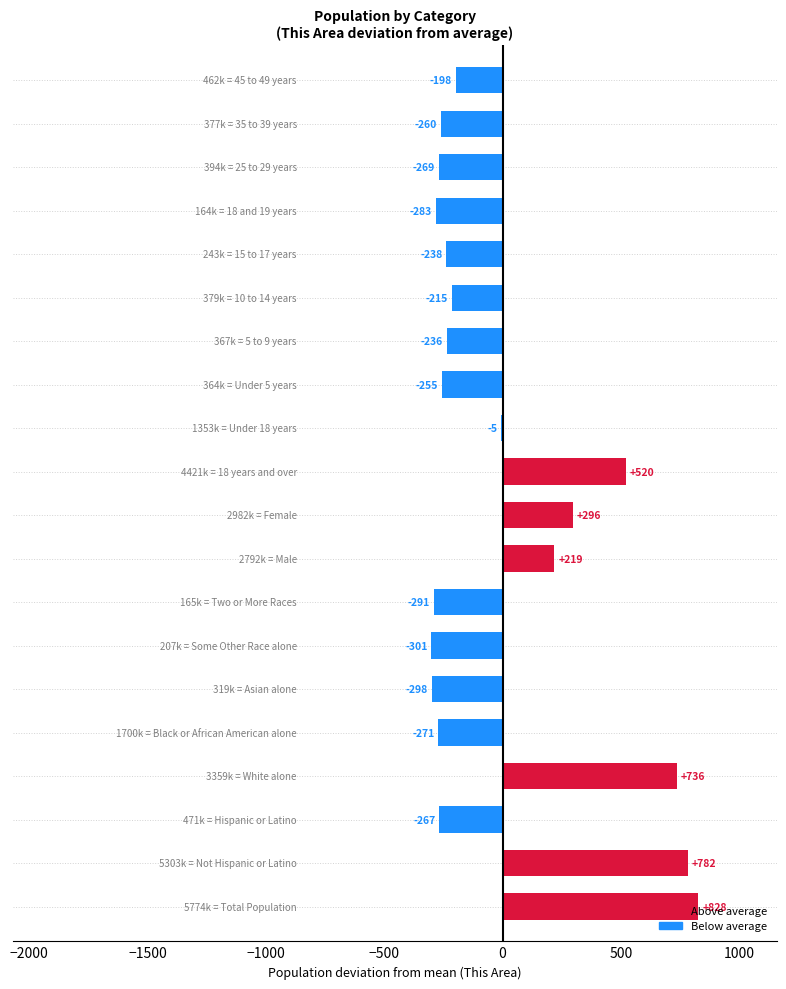

What is the greatest value displayed?

828.3